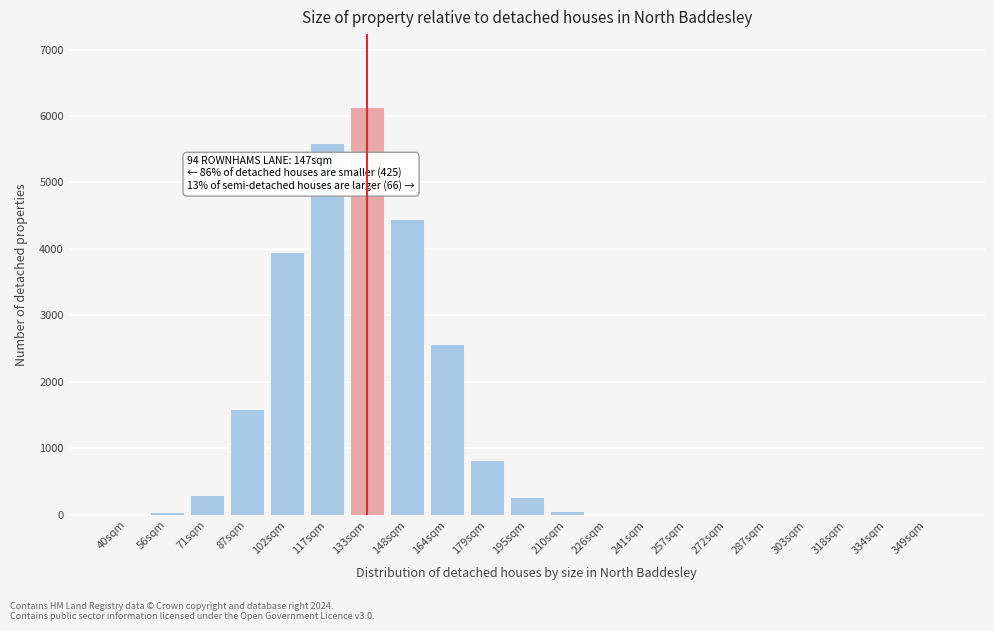

At which label is the value closest to 3064?

164sqm